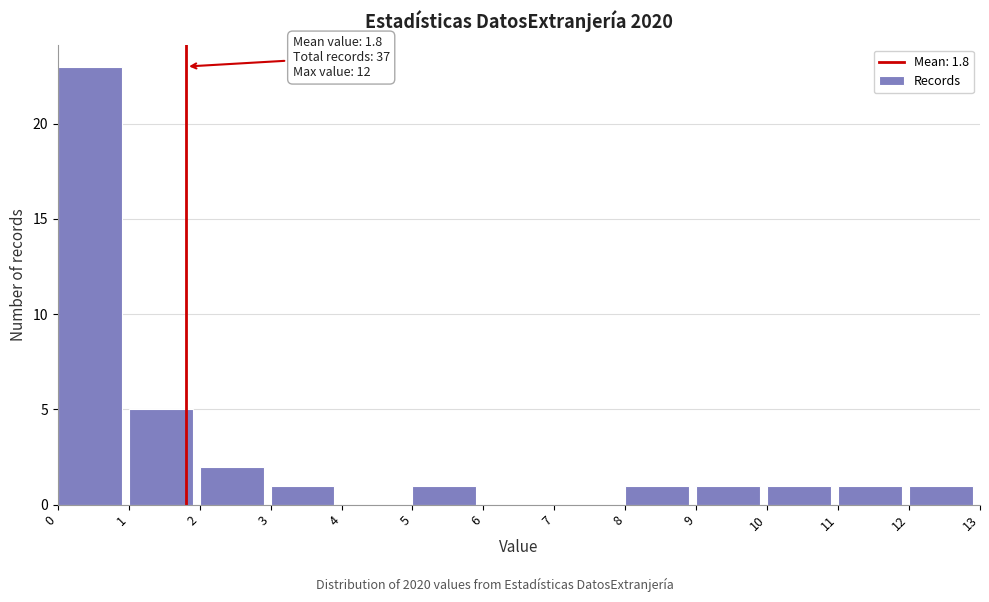

Over which range of the x-axis is the bar tallest?

0 to 1